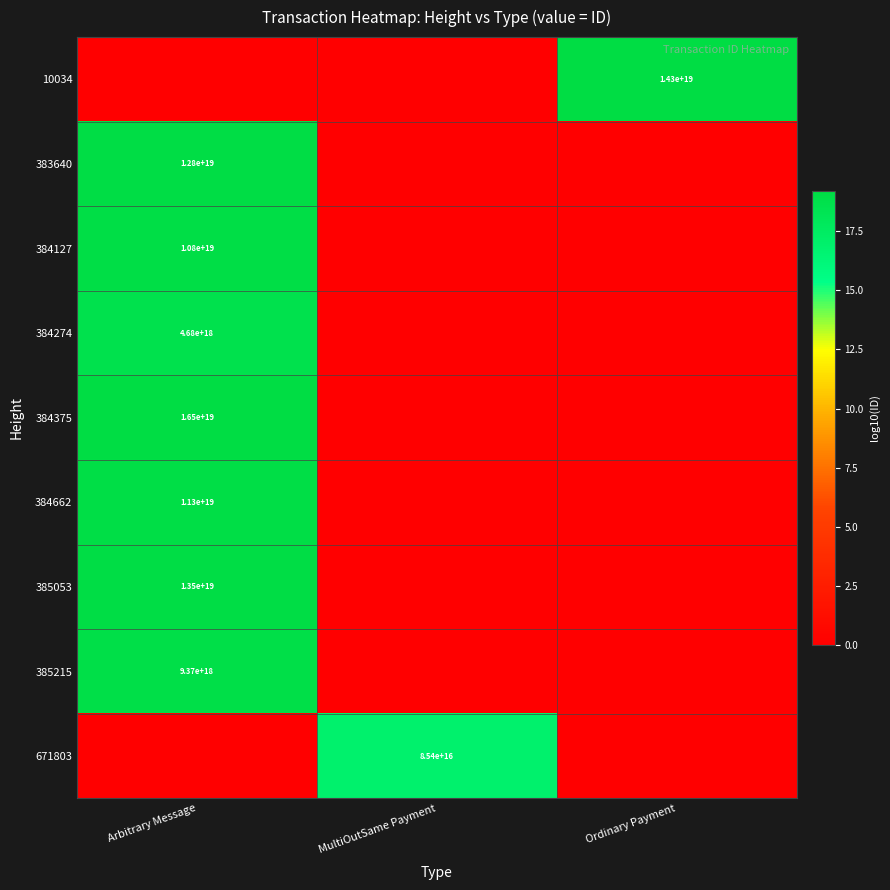

Is it true that 384274 equals 2672706680004671488 at Arbitrary Message?

False